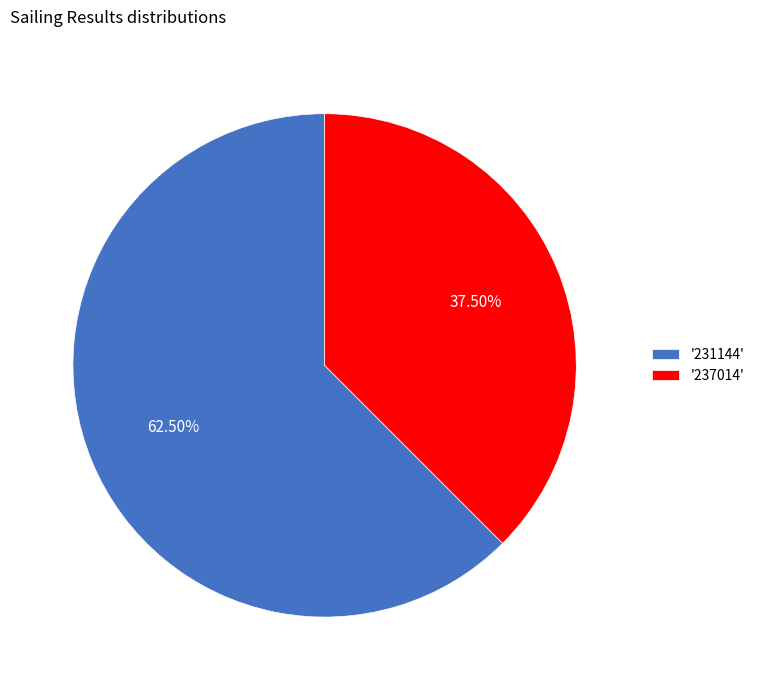

Between '237014' and '231144', which is larger?

'231144'